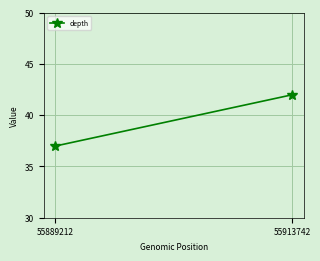

Where is the data nearest to the value 39?

55889212